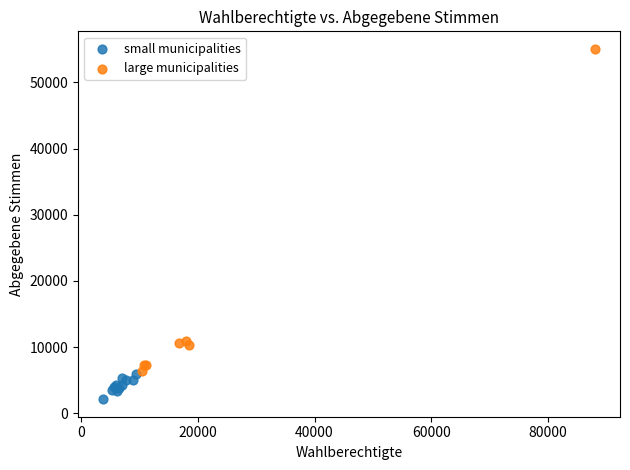

Which series contains the highest Y value?

large municipalities